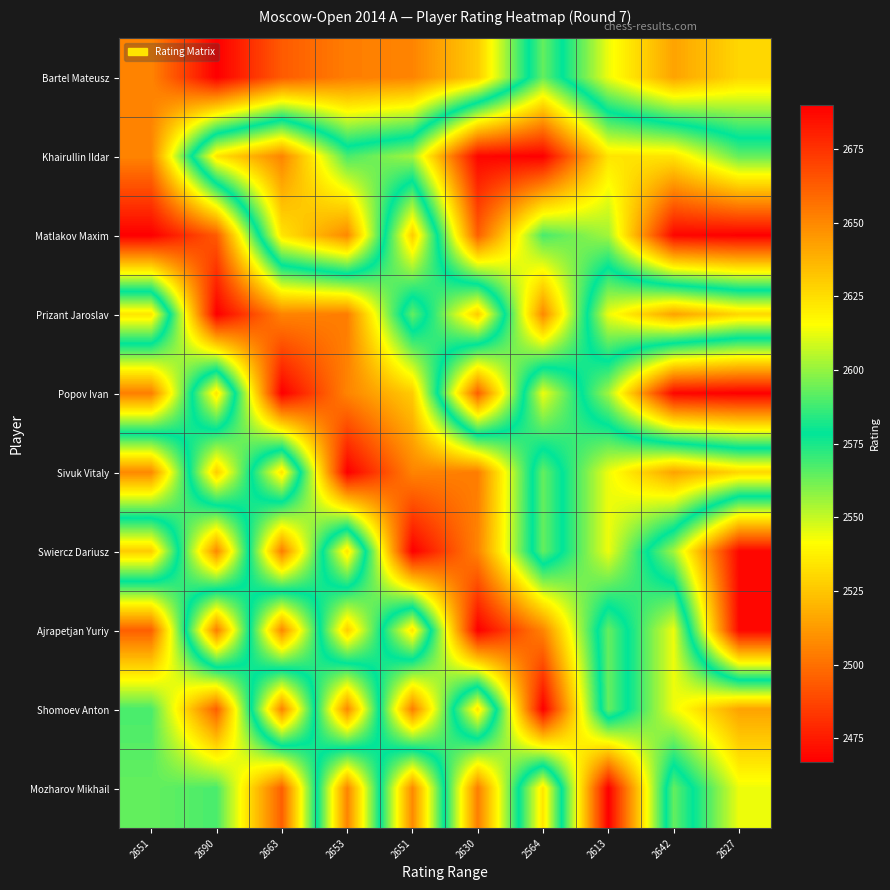

Reading left to right, what are all the values shown in this chart?

Bartel Mateusz: 2651=2651	2690=2690	2663=2663	2653=2653	2651=2651	2630=2630	2564=2564	2613=2613	2642=2642	2627=2627
Khairullin Ildar: 2651=2651	2690=2534	2663=2506	2653=2568	2651=2555	2630=2469	2564=2467	2613=2534	2642=2534	2627=2564
Matlakov Maxim: 2651=2690	2690=2663	2663=2534	2653=2507	2651=2630	2630=2495	2564=2568	2613=2555	2642=2469	2627=2467
Prizant Jaroslav: 2651=2534	2690=2690	2663=2651	2653=2653	2651=2564	2630=2630	2564=2507	2613=2613	2642=2642	2627=2627
Popov Ivan: 2651=2653	2690=2534	2663=2690	2653=2651	2651=2630	2630=2495	2564=2613	2613=2555	2642=2469	2627=2467
Sivuk Vitaly: 2651=2507	2690=2630	2663=2534	2653=2690	2651=2651	2630=2653	2564=2564	2613=2613	2642=2642	2627=2627
Swiercz Dariusz: 2651=2630	2690=2507	2663=2653	2653=2534	2651=2690	2630=2651	2564=2564	2613=2613	2642=2555	2627=2469
Ajrapetjan Yuriy: 2651=2495	2690=2653	2663=2507	2653=2630	2651=2534	2630=2690	2564=2651	2613=2564	2642=2613	2627=2469
Shomoev Anton: 2651=2568	2690=2495	2663=2651	2653=2507	2651=2653	2630=2534	2564=2690	2613=2564	2642=2613	2627=2642
Mozharov Mikhail: 2651=2564	2690=2568	2663=2495	2653=2651	2651=2507	2630=2653	2564=2534	2613=2690	2642=2564	2627=2613